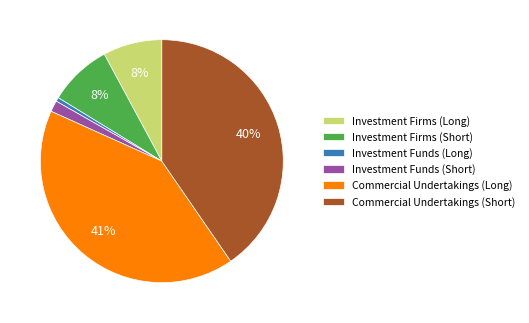

True or false: Commercial Undertakings (Long) accounts for 41% of the total.

True